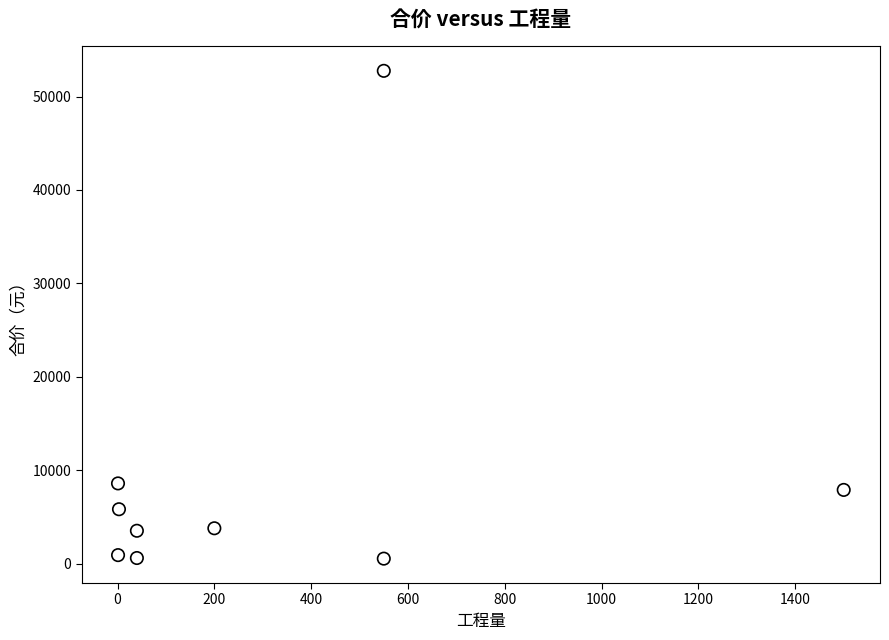

What is the range of X values (max minus min)?

1499.0